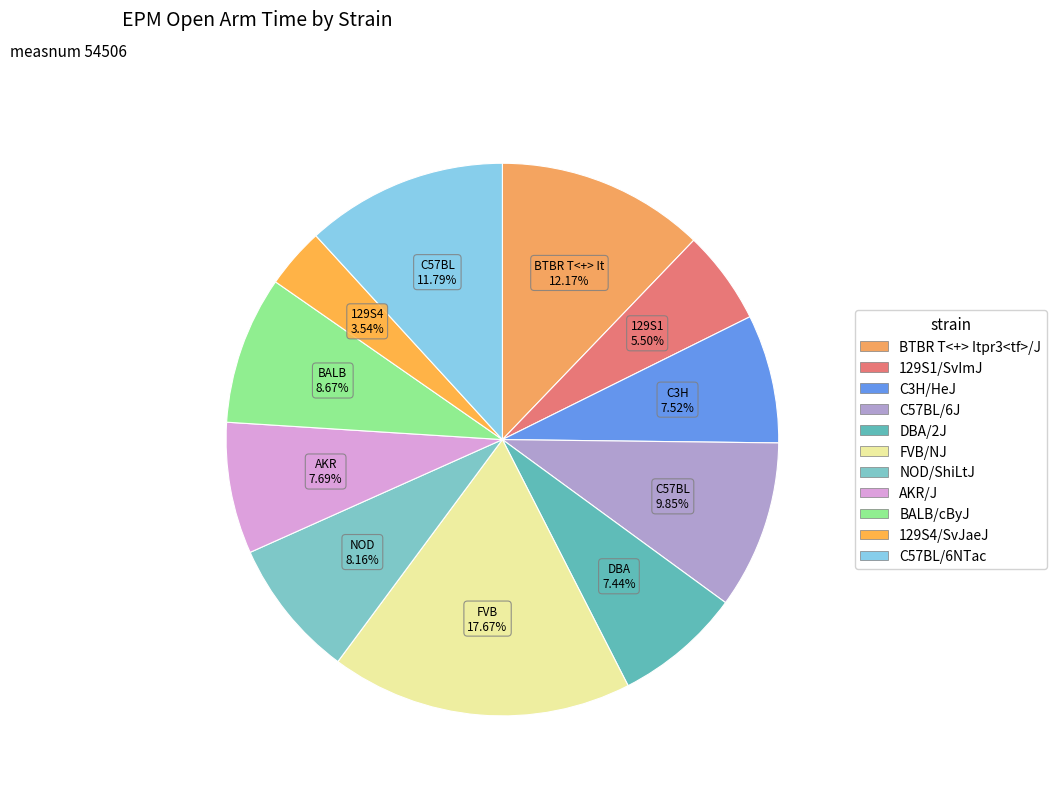

Does 129S1/SvImJ represent more than half of the total?

No